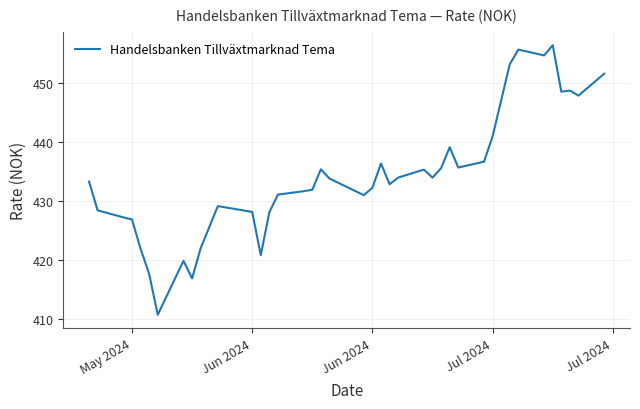

Is this an area chart (filled region under the line)?

No